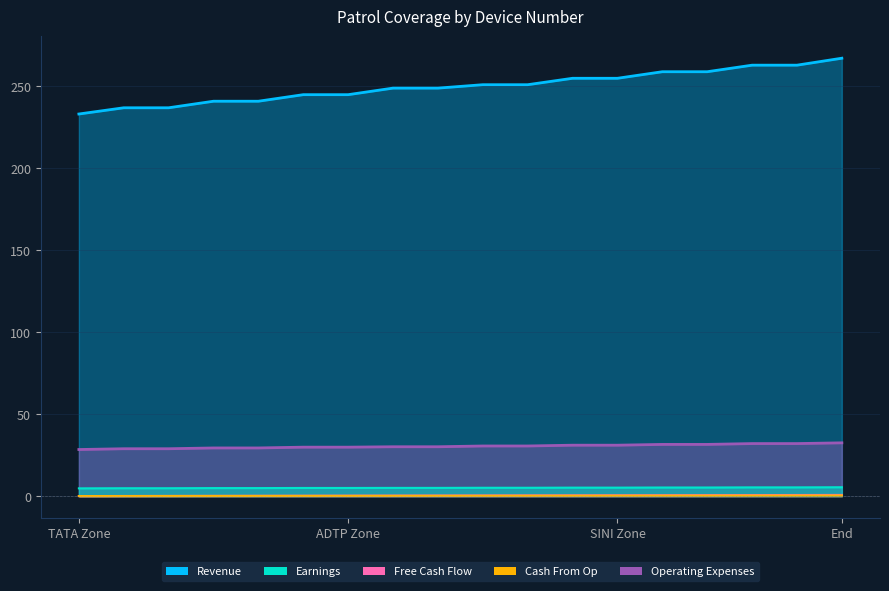

What is the difference between the maximum and minimum values in the Operating Expenses series?

0.7